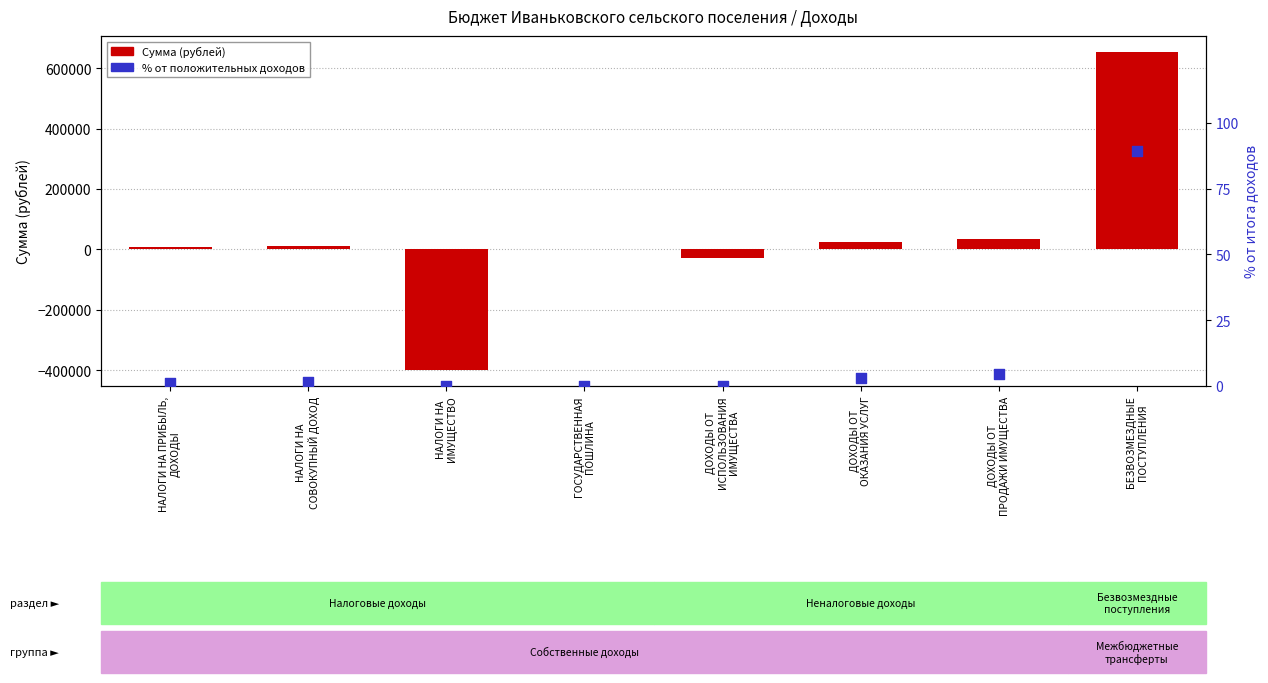

What are all the series names shown in the legend?

Сумма (рублей), % от положительных доходов